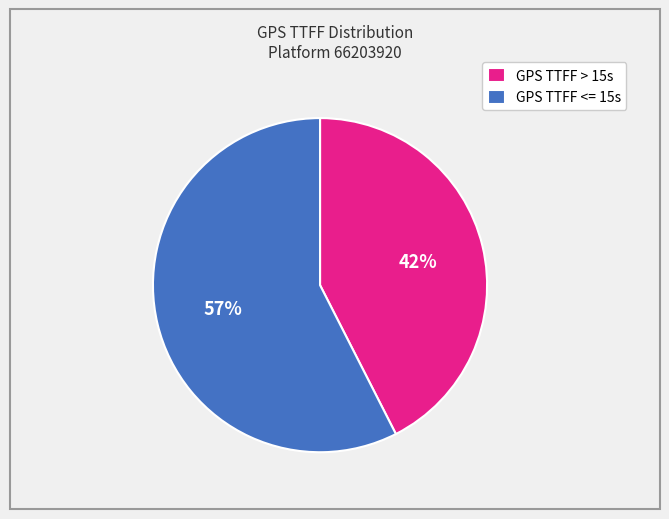

To the nearest percent, what is the average slice percentage?

50%